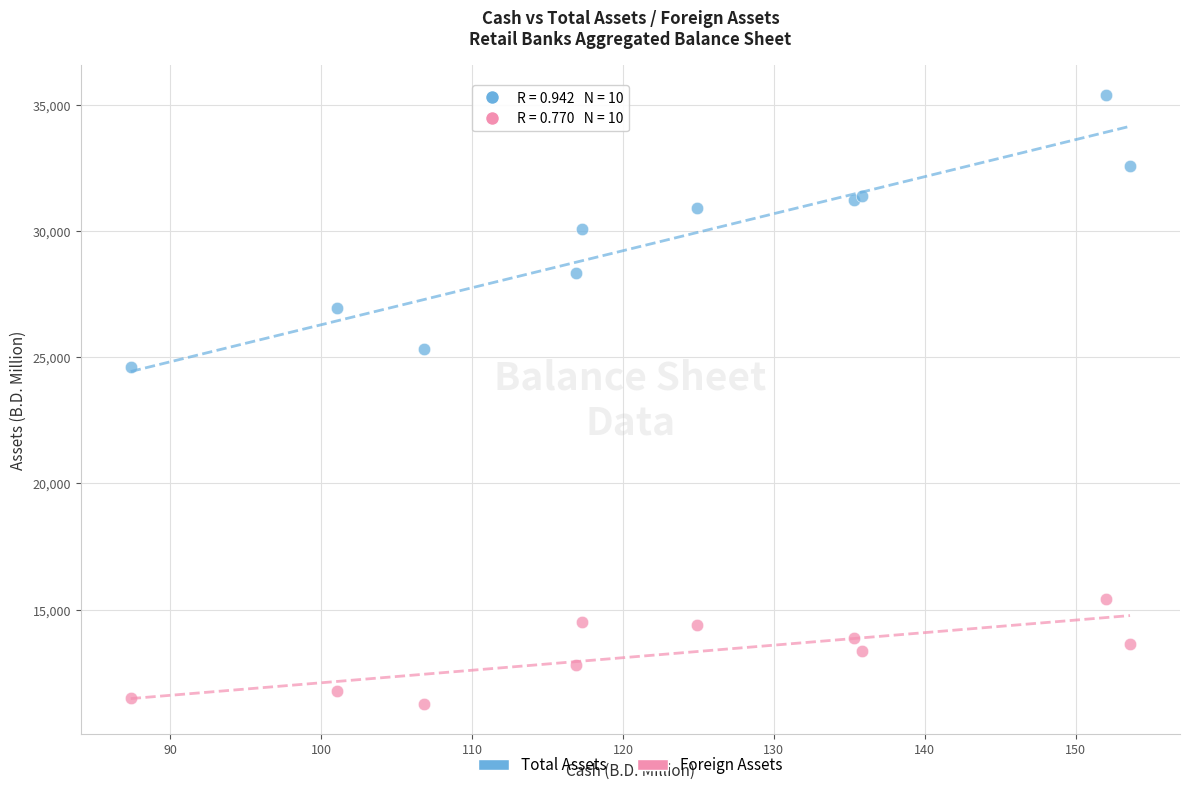

Which series contains the highest Y value?

Total Assets